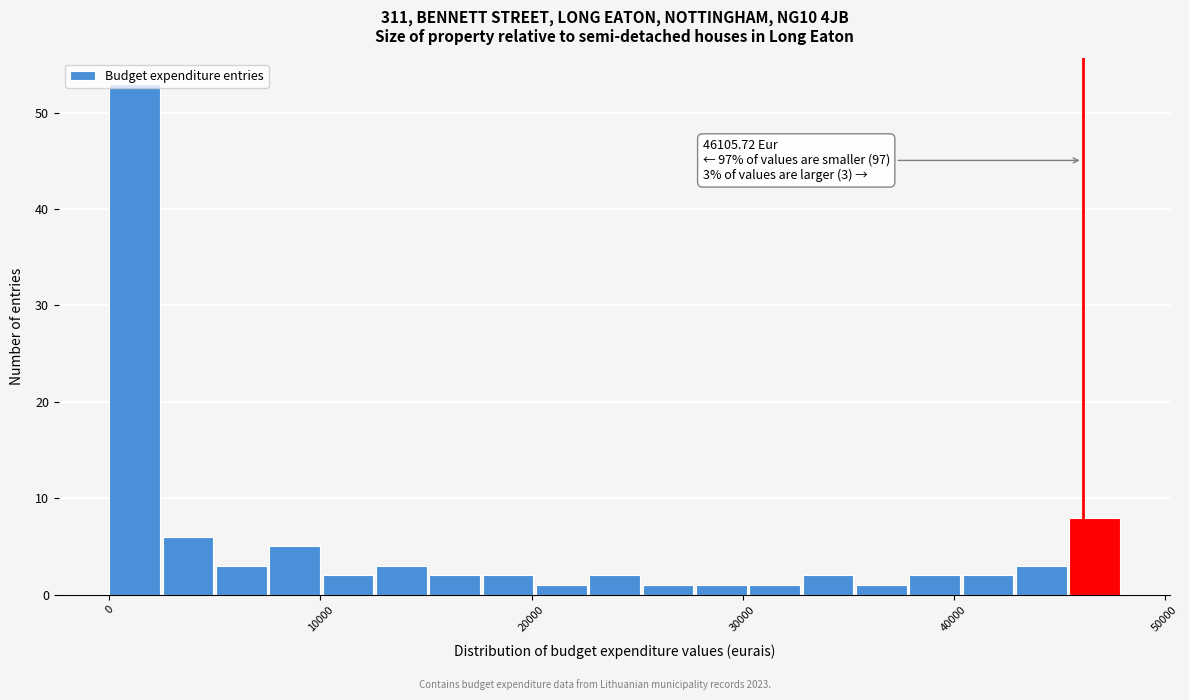

Read against the x-axis, roughly where is the centre of the tallest bar?

1000